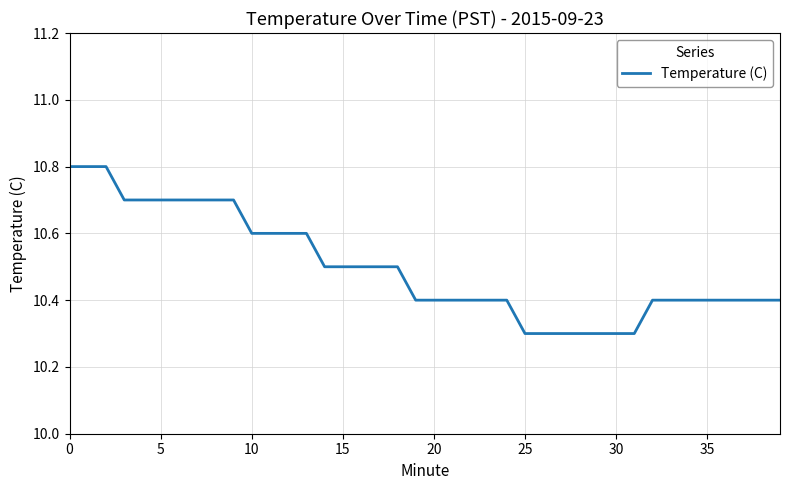

What is the greatest value displayed?

10.8